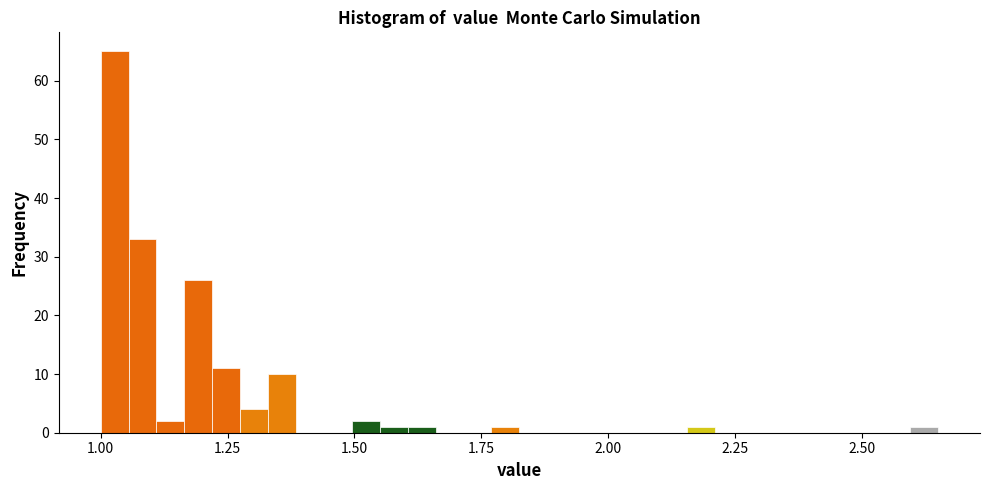

Read against the x-axis, roughly where is the centre of the tallest bar?

1.05